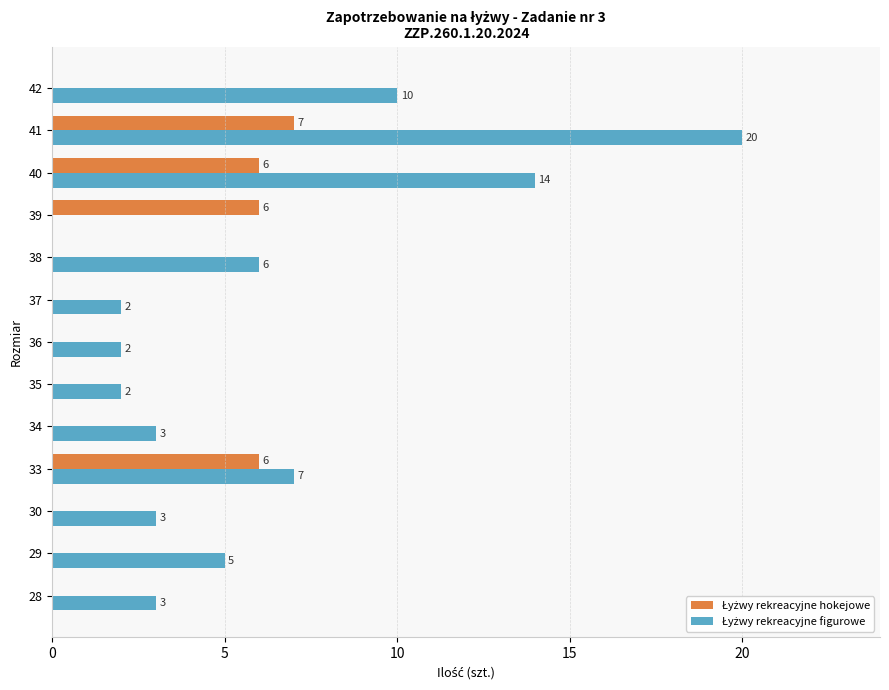

What is the greatest value displayed?

20